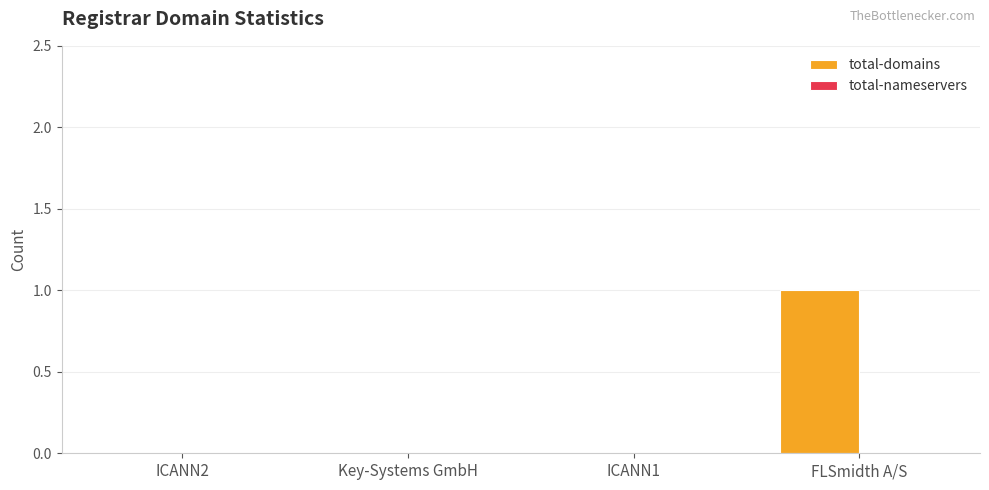

Which category has the highest value across all series?

FLSmidth A/S